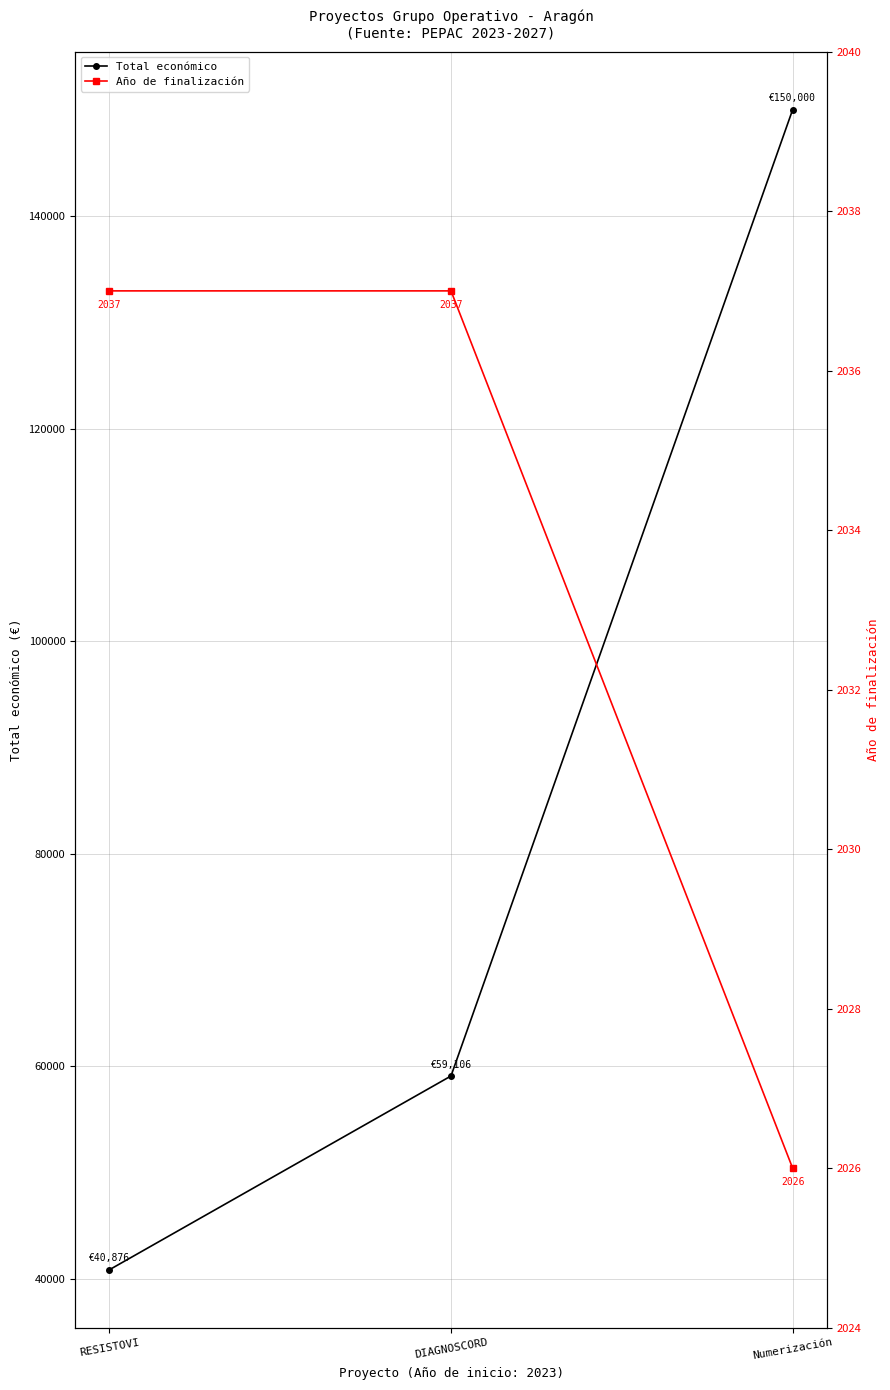

List the labels in order of Año de finalización value, smallest first.

Numerización, RESISTOVI, DIAGNOSCORD